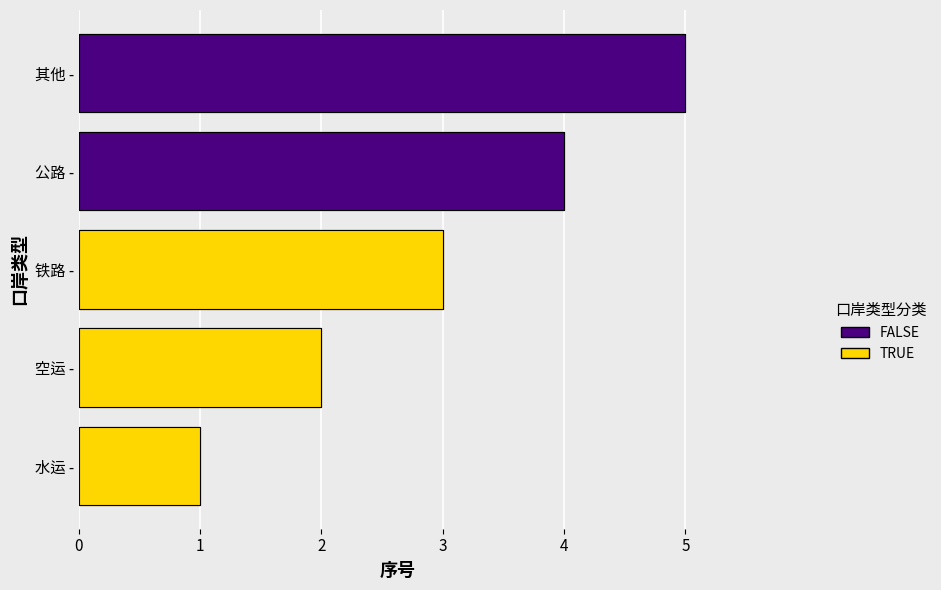

At which category does the chart reach its peak across all series?

其他 -